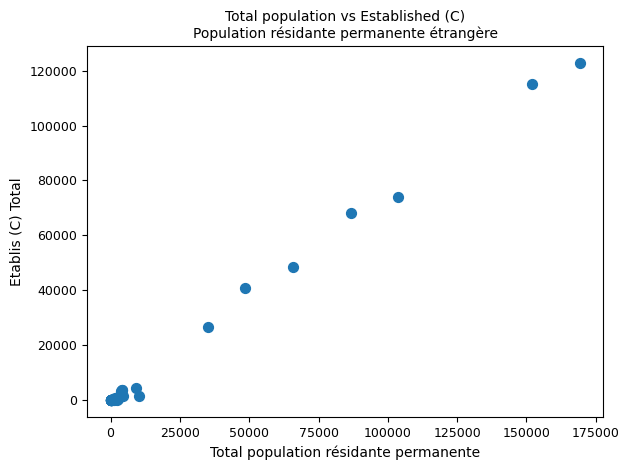

What Y value in the scatter plot is closest to 61374?

68278